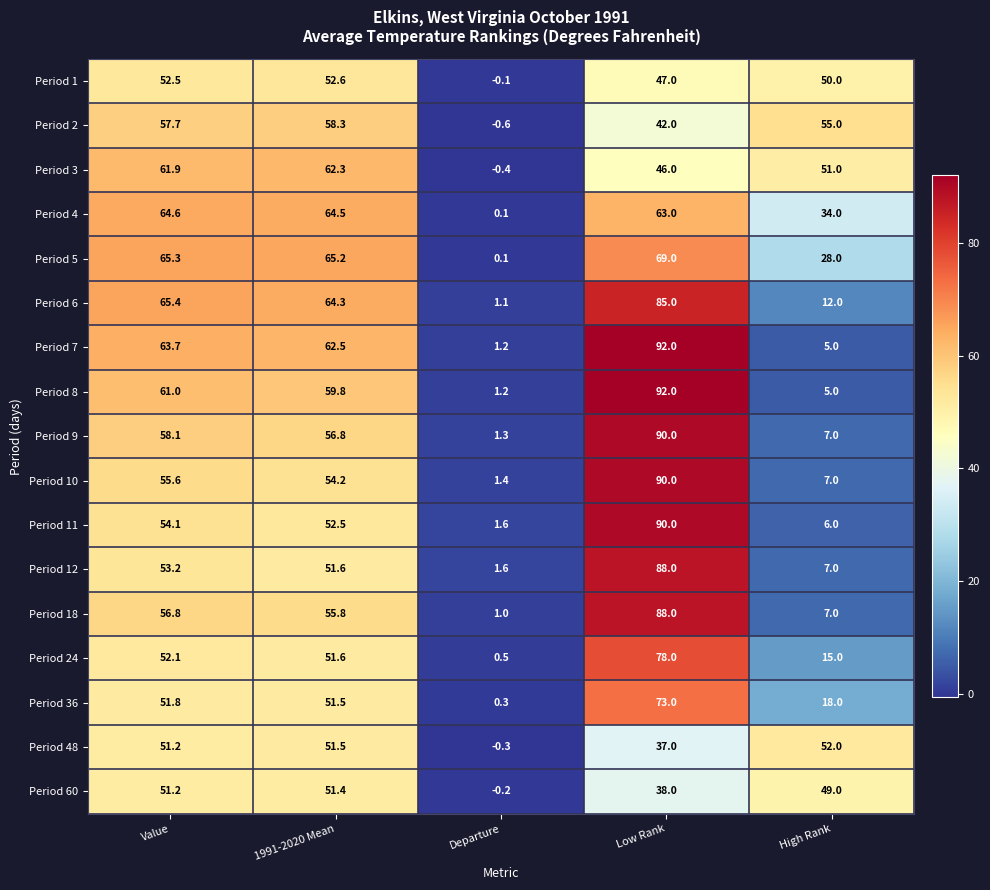

What is the difference between the maximum and minimum values in the Period 5 series?

68.9